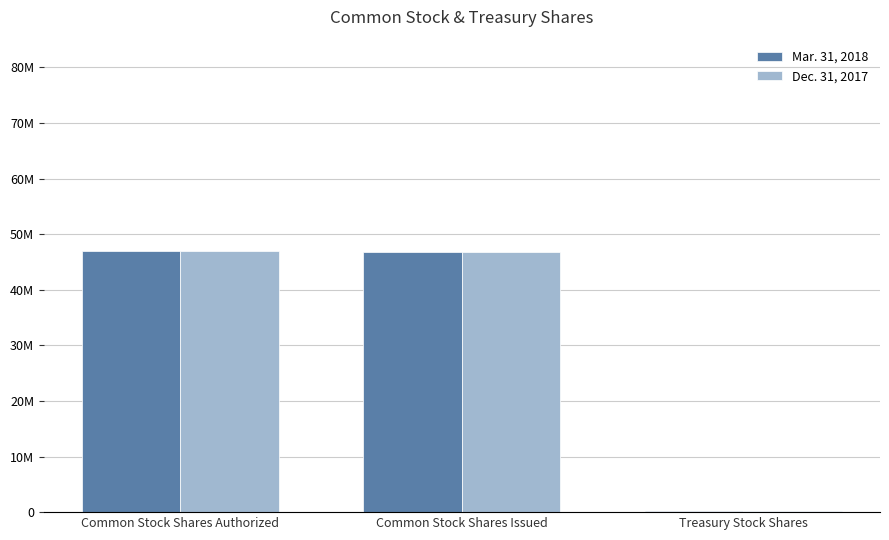

Are the bars horizontal?

No